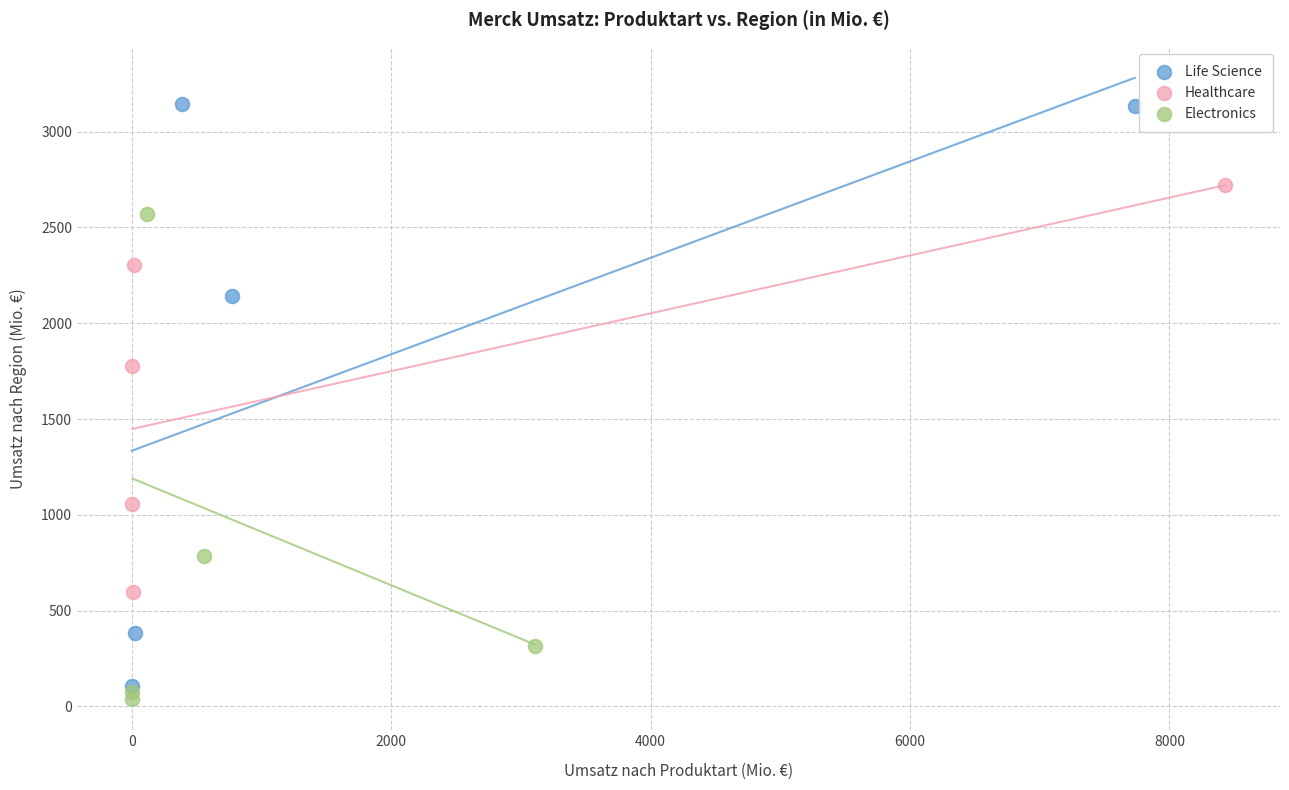

Which series has the largest Y range (max minus min)?

Life Science